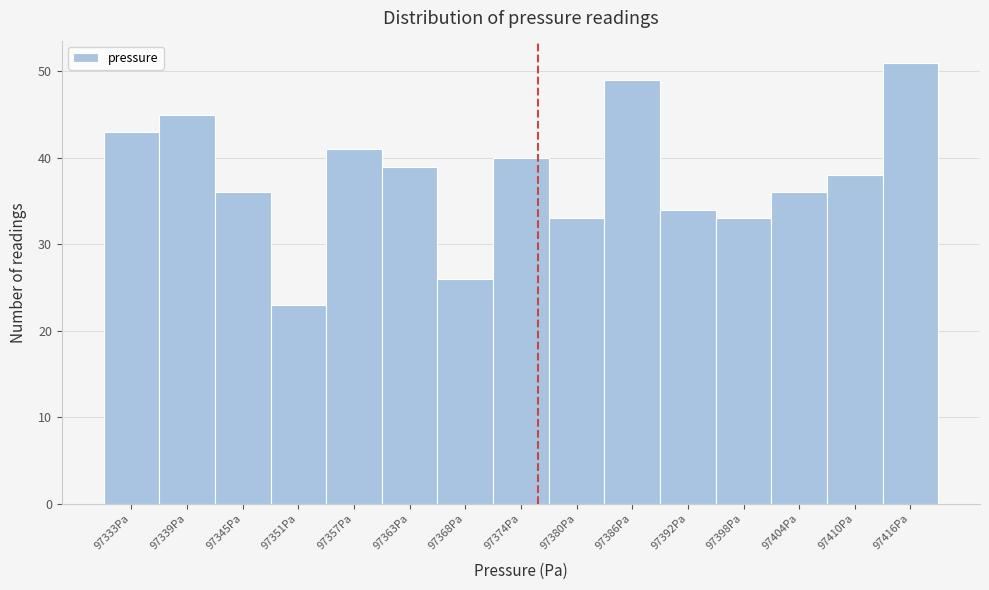

Reading right to left, extract all data points from this chart.

51	38	36	33	34	49	33	40	26	39	41	23	36	45	43